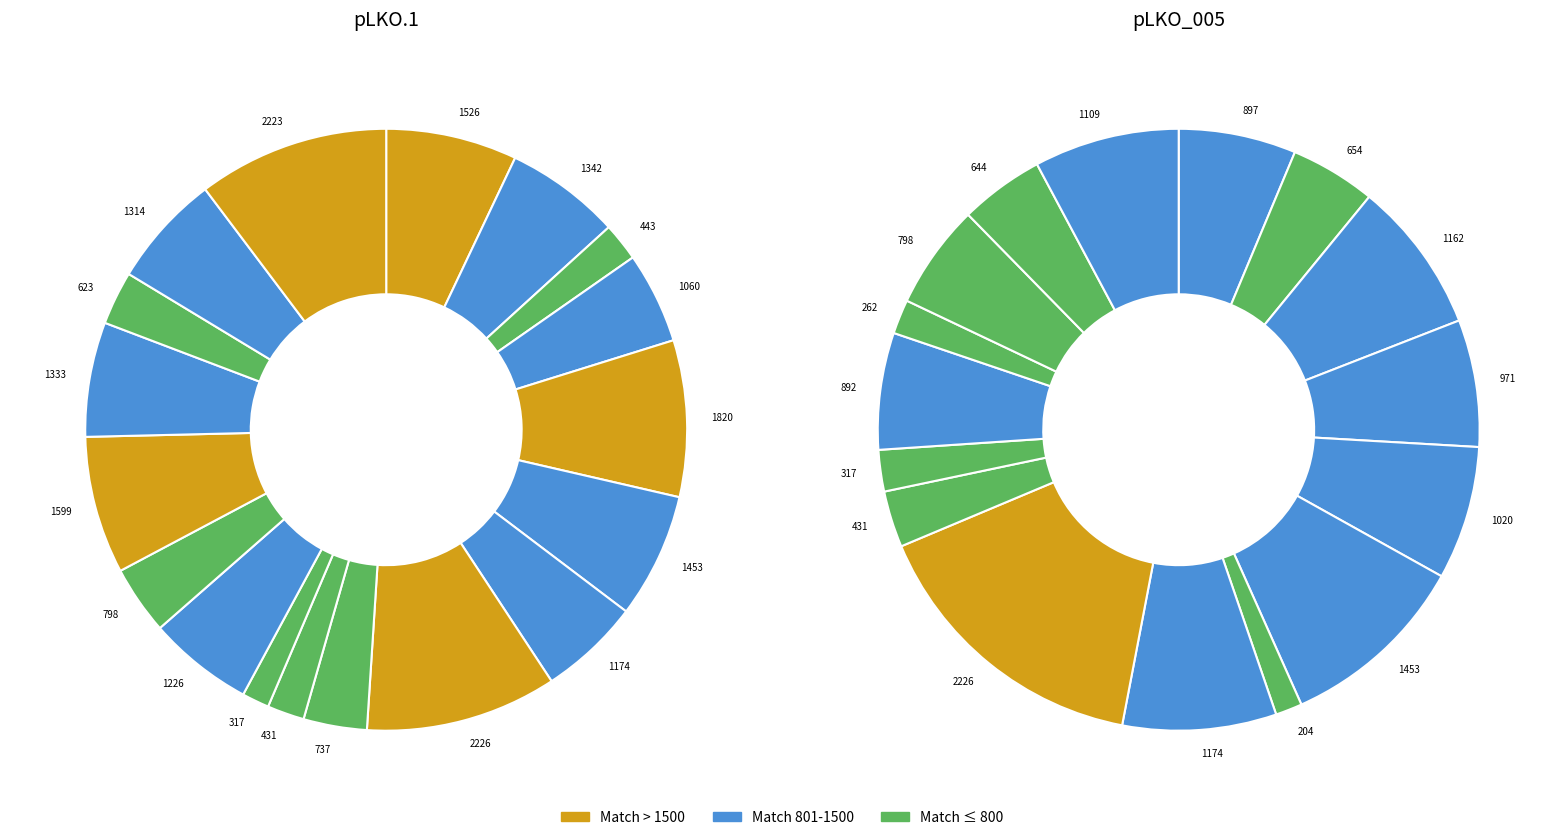

Is it true that 18 is 11% of the pie?

False